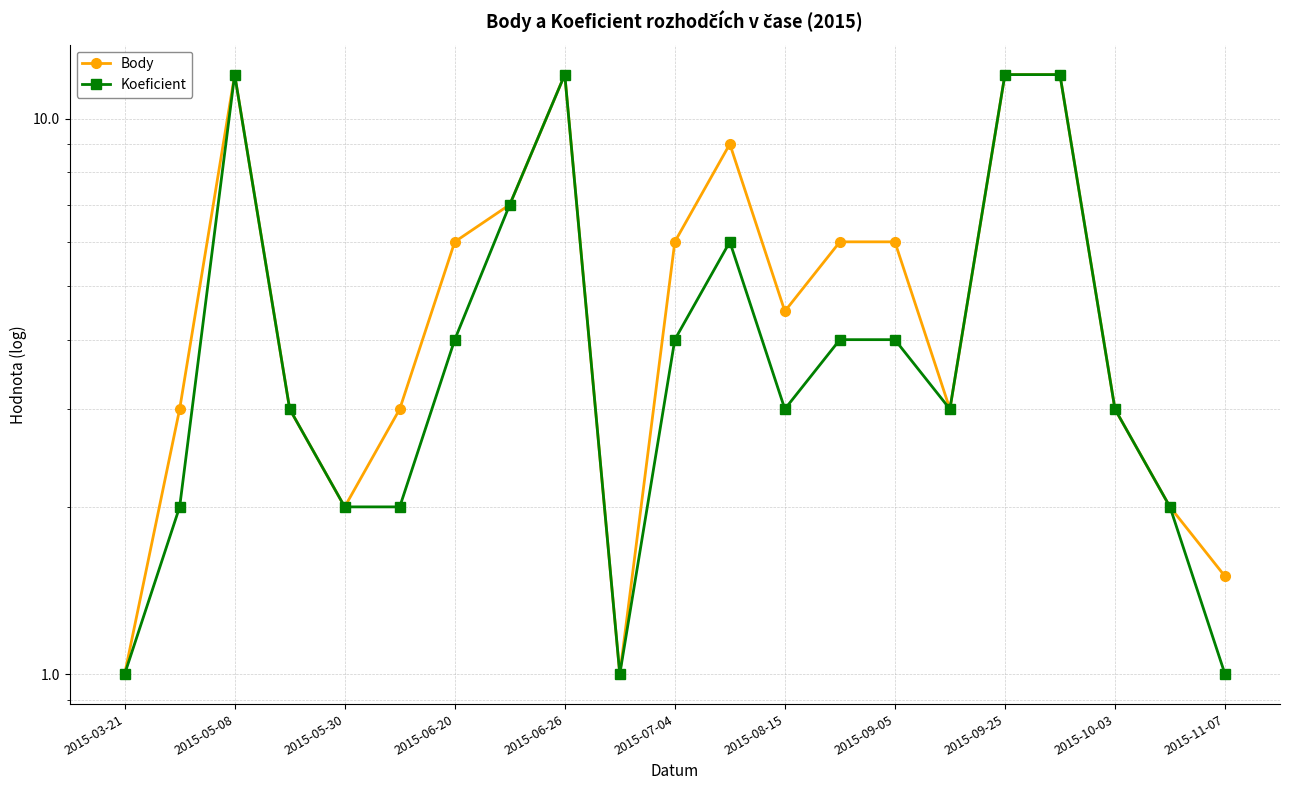

How many lines are shown in the chart?

2